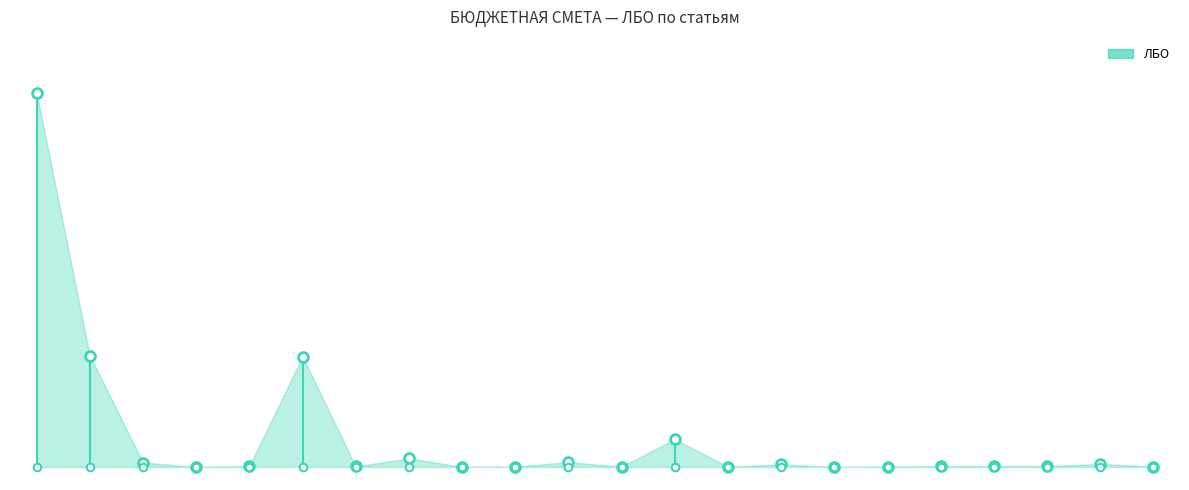

What is the change in value from 244 to 852?

+13690.0